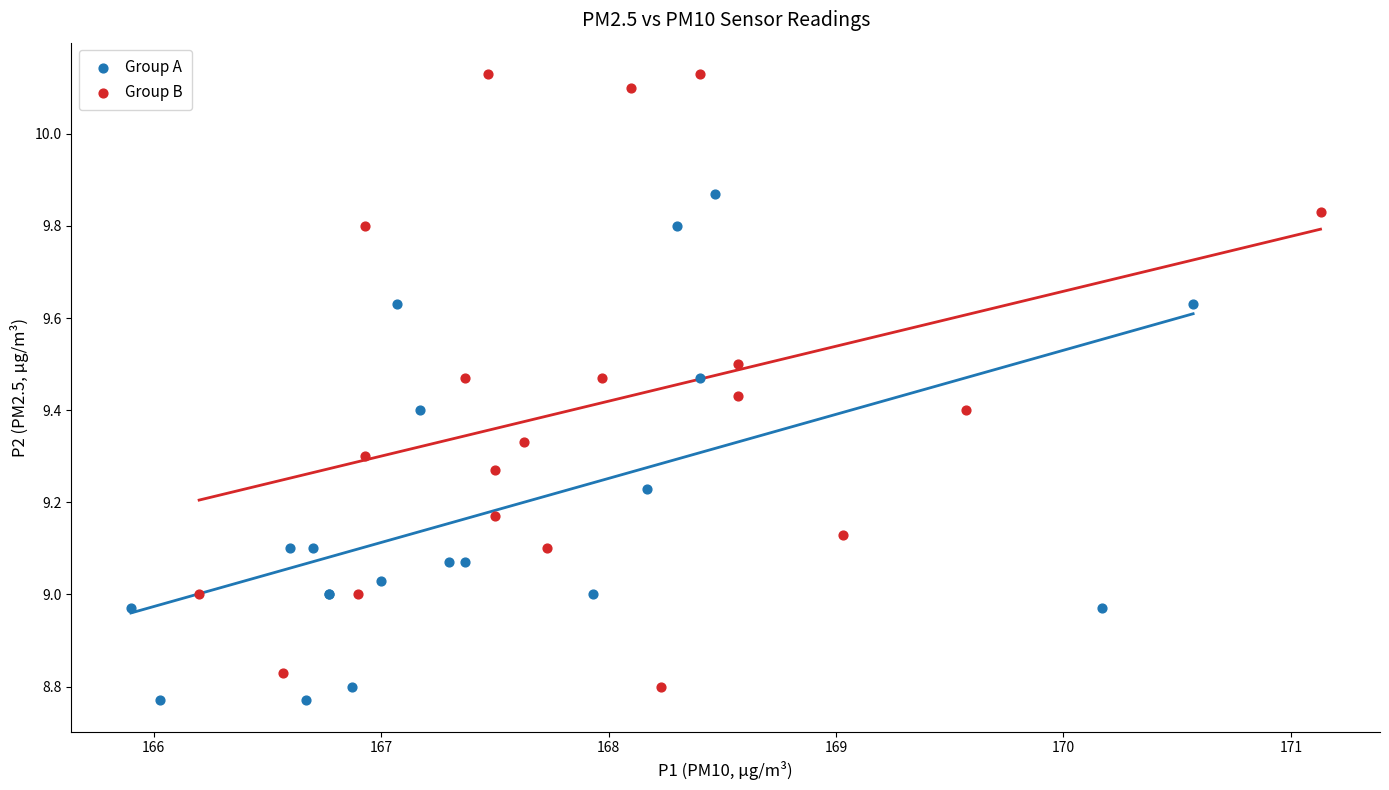

Which series has the largest Y range (max minus min)?

Group B